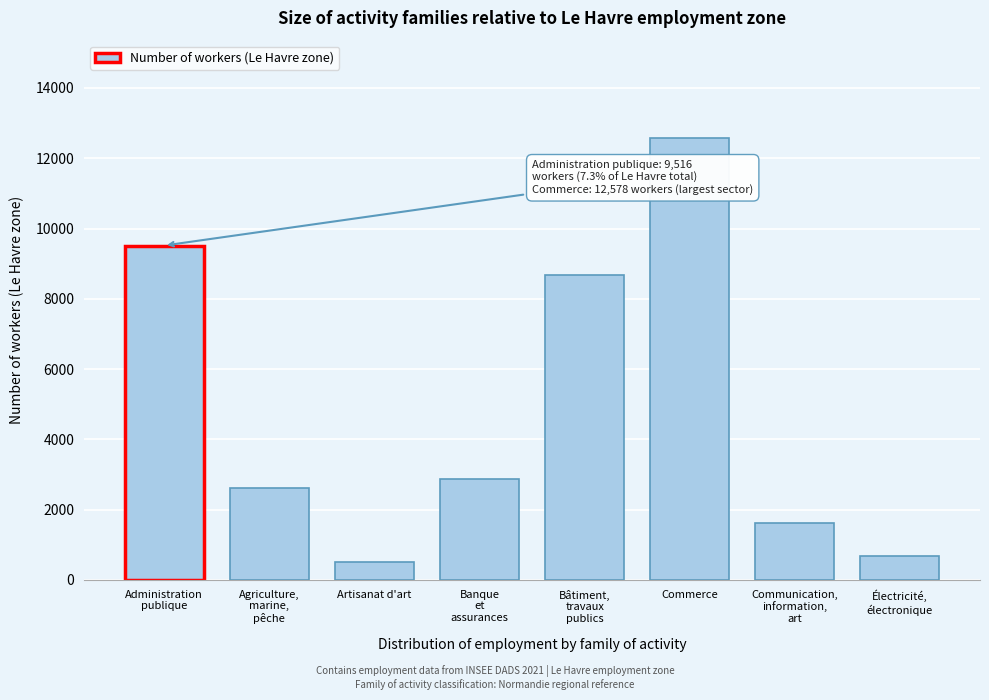

Reading left to right, transcribe all the data shown in this chart.

9516.3	2618.7	523.0	2877.3	8688.5	12578.4	1626.4	680.1